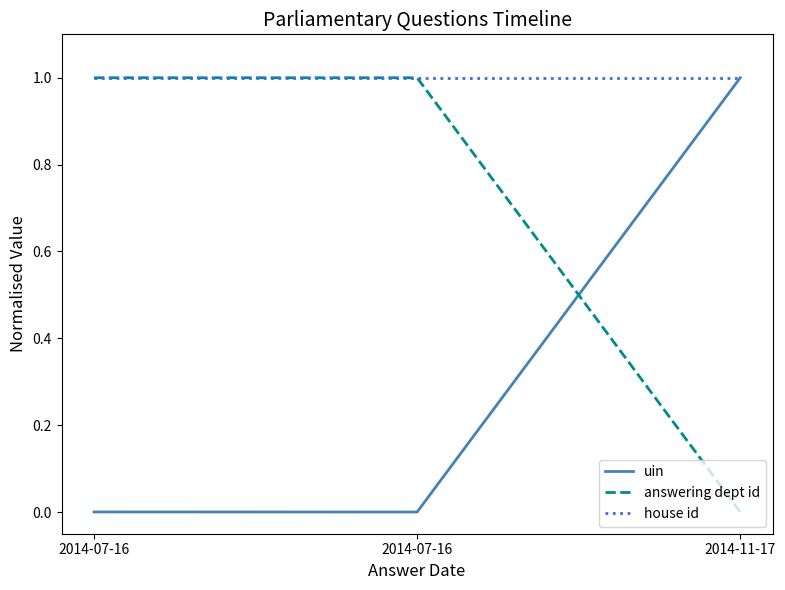

Reading right to left, extract all data points from this chart.

uin: 2014-11-17=1.0	2014-07-16=0.0	2014-07-16=0.0
answering dept id: 2014-11-17=0.0	2014-07-16=1.0	2014-07-16=1.0
house id: 2014-11-17=1.0	2014-07-16=1.0	2014-07-16=1.0